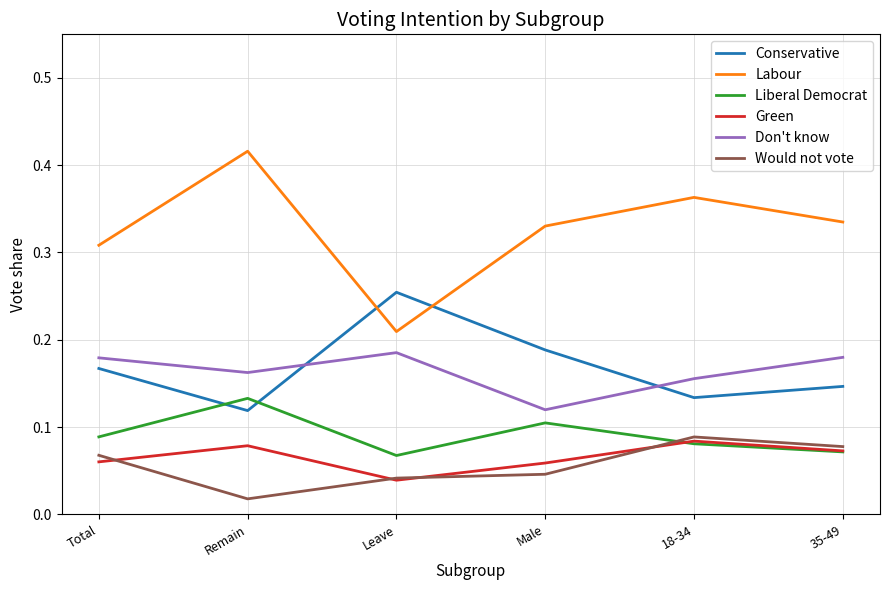

True or false: Labour and Green cross at least once.

False